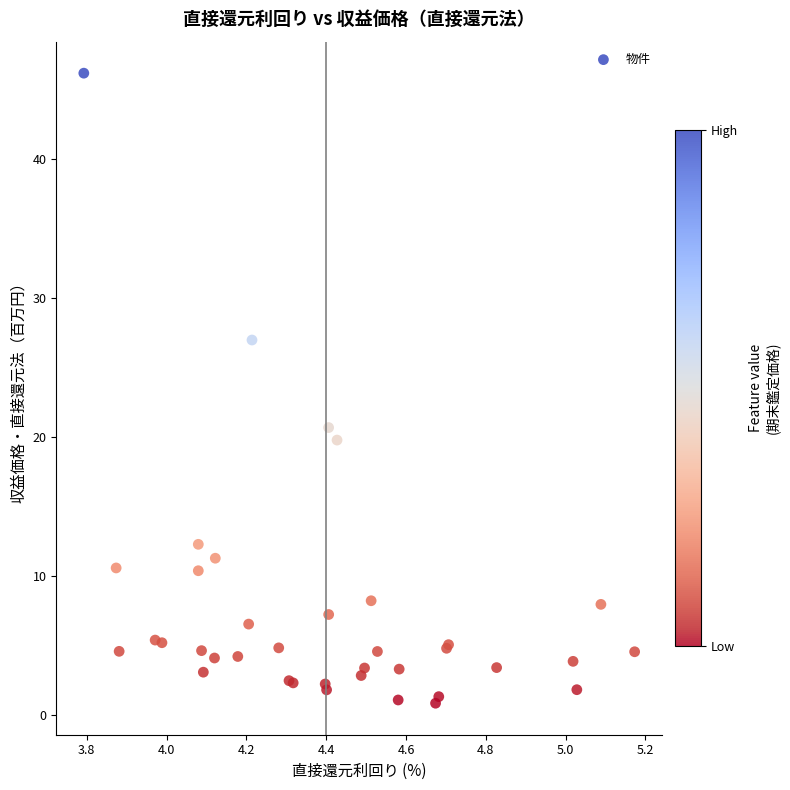

What Y value in the scatter plot is closest to 23?

20.7